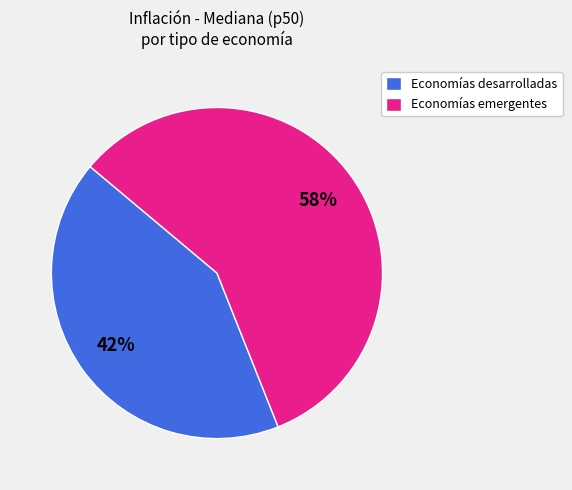

How many segments does this pie chart have?

2